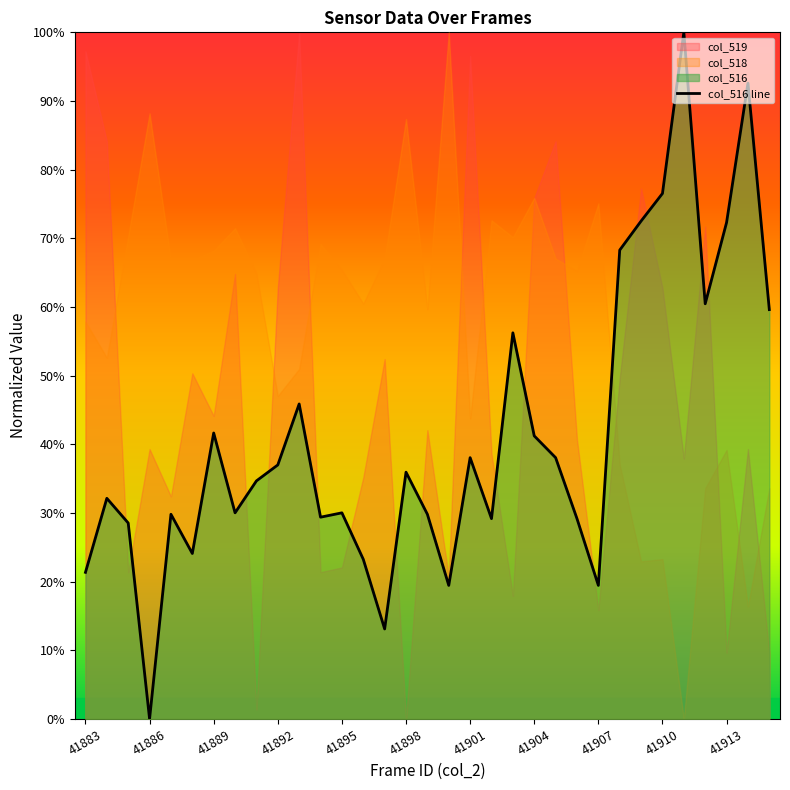

Does the chart have visible grid lines?

No